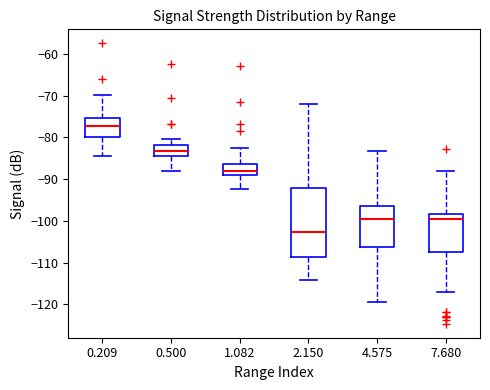

Where does the median line of the box at x = 0.209 sit on the y-axis? The values are not printed on the chart, so give them approximately, as read against the axis.

-77